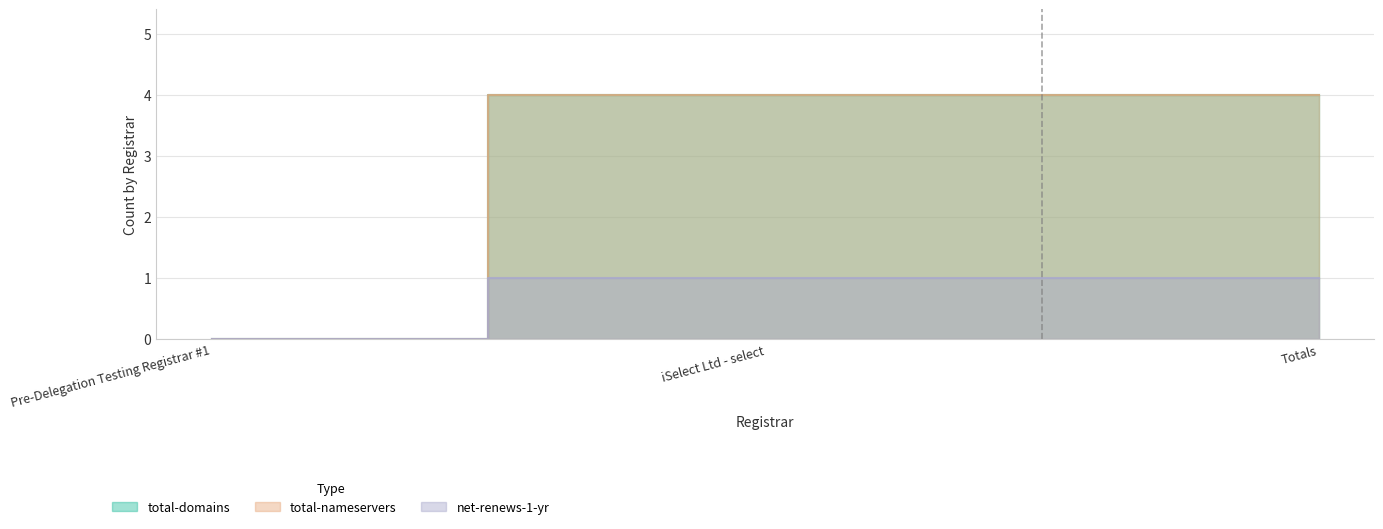

Is it true that total-domains equals 4 at Totals?

True